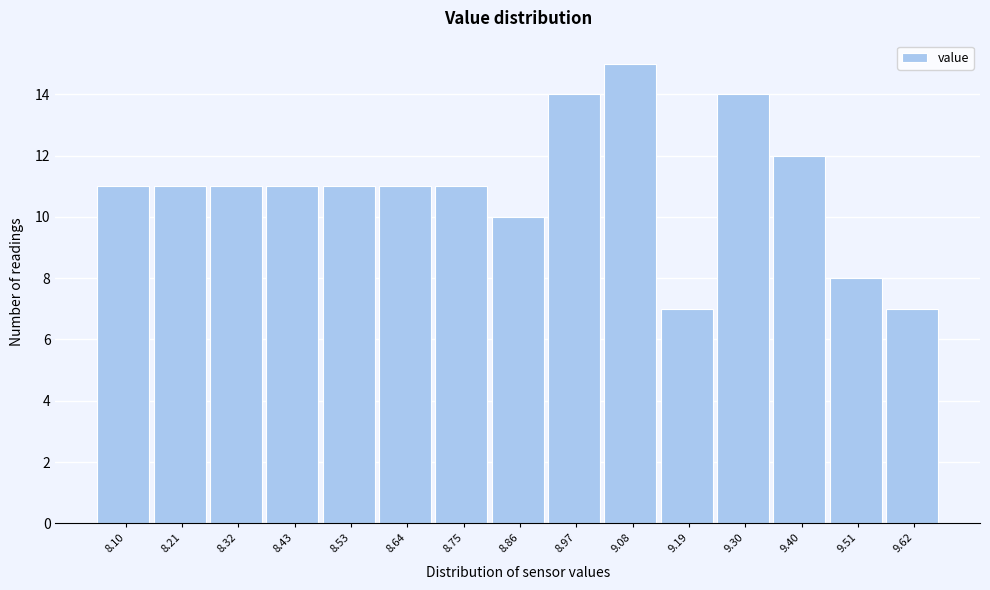

Reading right to left, list all the values displayed in this chart.

7	8	12	14	7	15	14	10	11	11	11	11	11	11	11